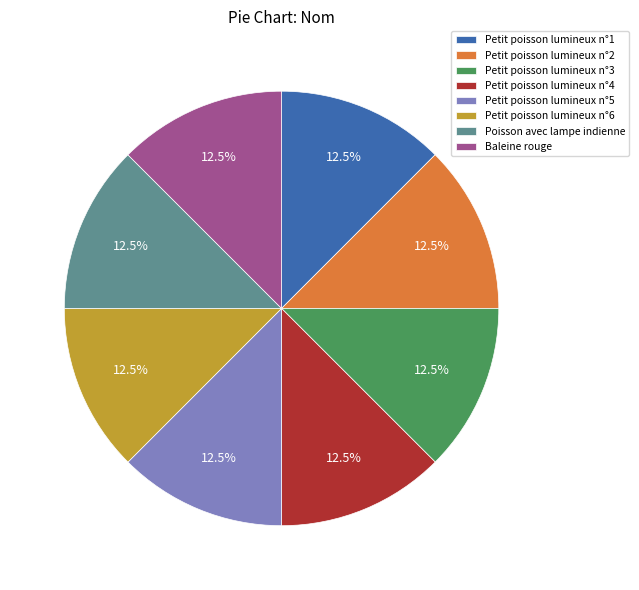

What is the ratio of the value at Petit poisson lumineux n°6 to the value at Petit poisson lumineux n°1?

1.0